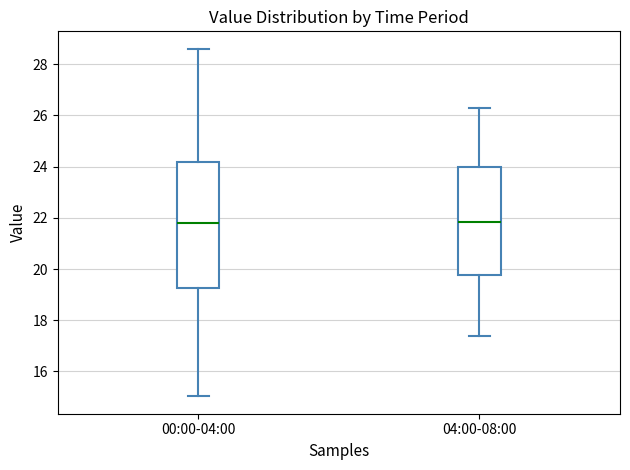

Where does the upper whisker of the box for 04:00-08:00 end on the y-axis? The values are not printed on the chart, so give them approximately, as read against the axis.

26.4